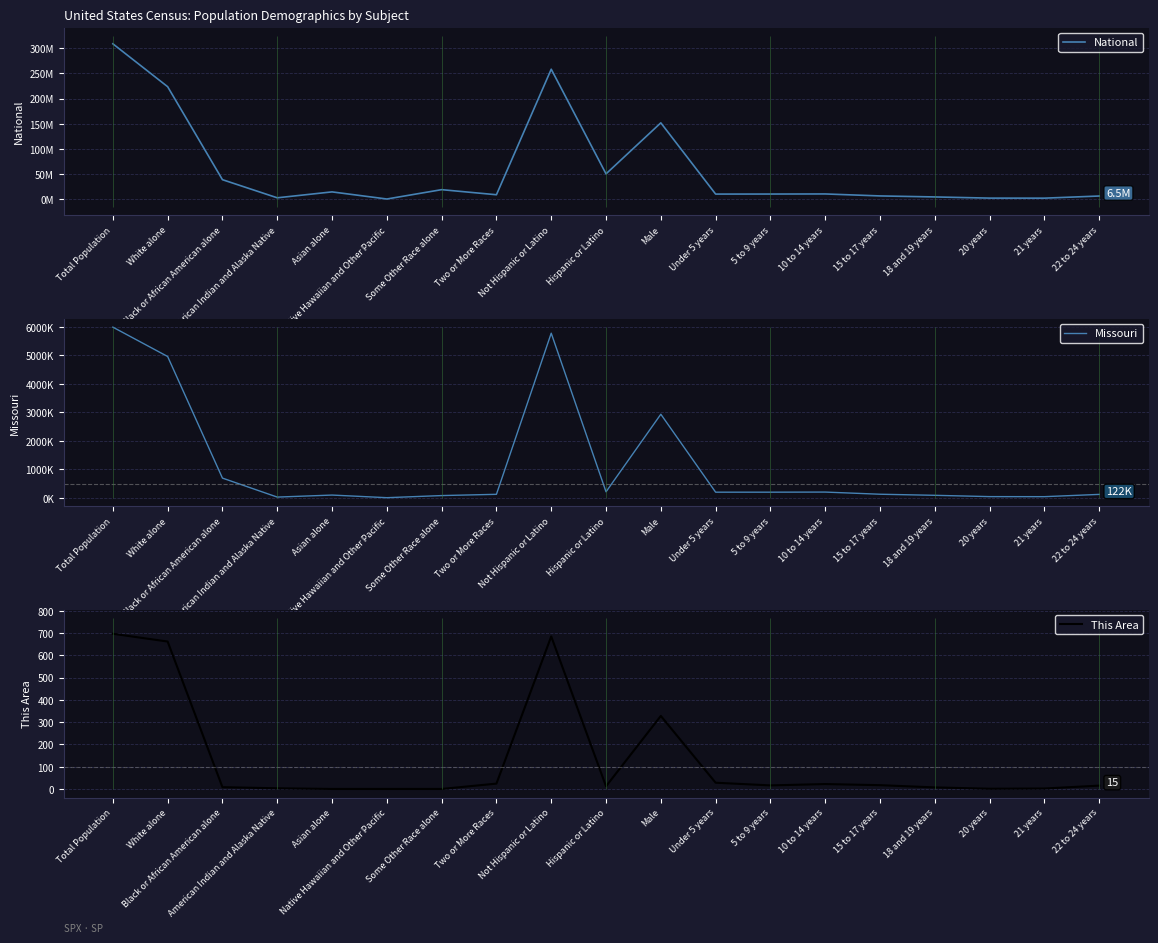

Where is Missouri nearest to the value 2997594?

Male